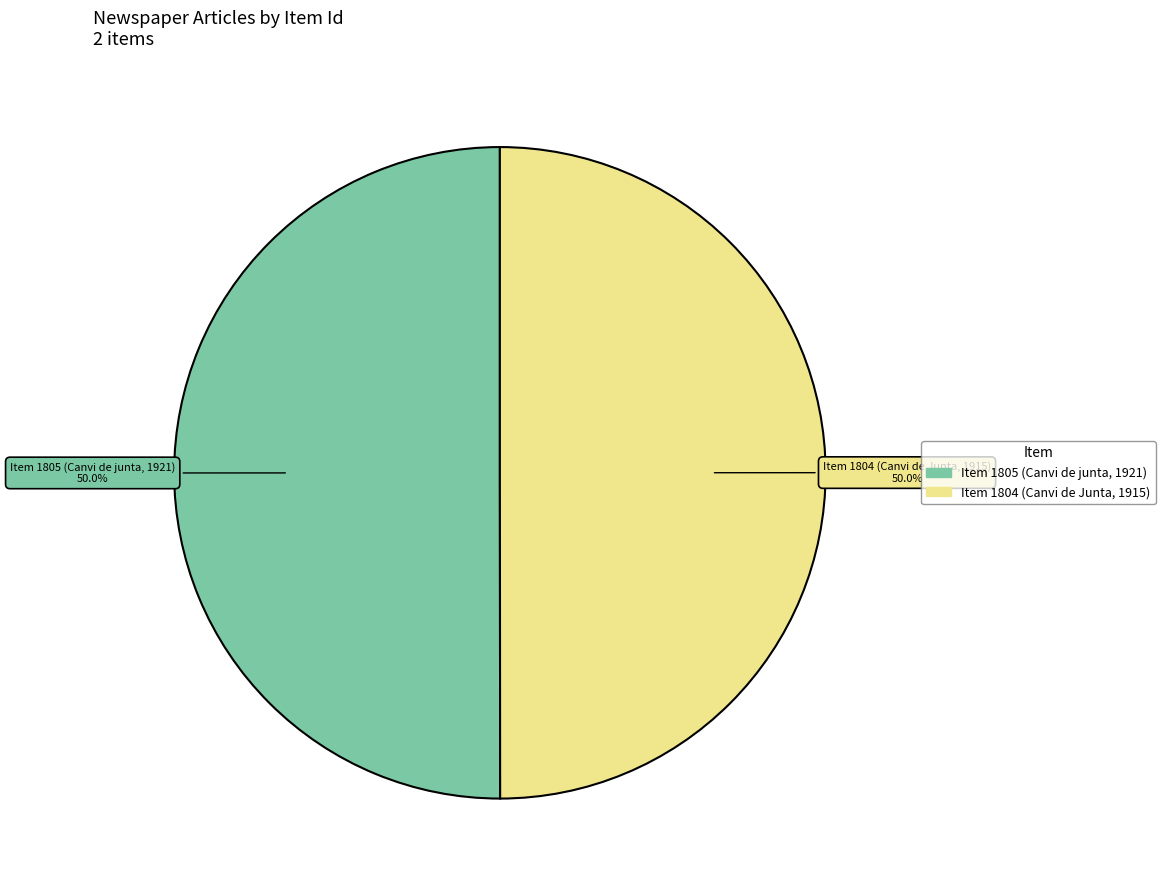

What percentage is NOT represented by Item 1805 (Canvi de junta, 1921)?

50.0%